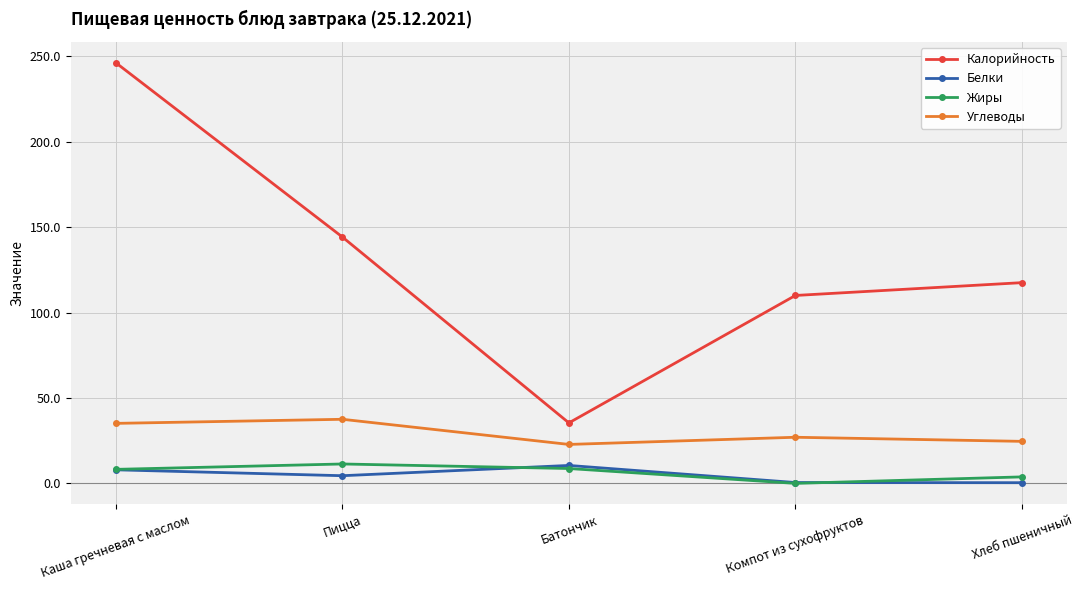

What are all the series names shown in the legend?

Калорийность, Белки, Жиры, Углеводы